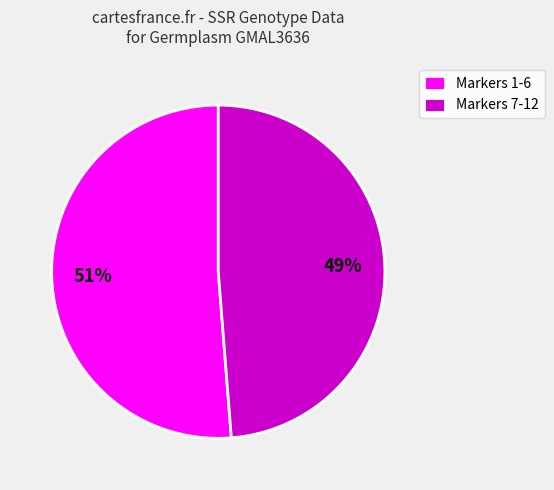

Is the sum of Markers 1-6 and Markers 7-12 greater than half?

Yes